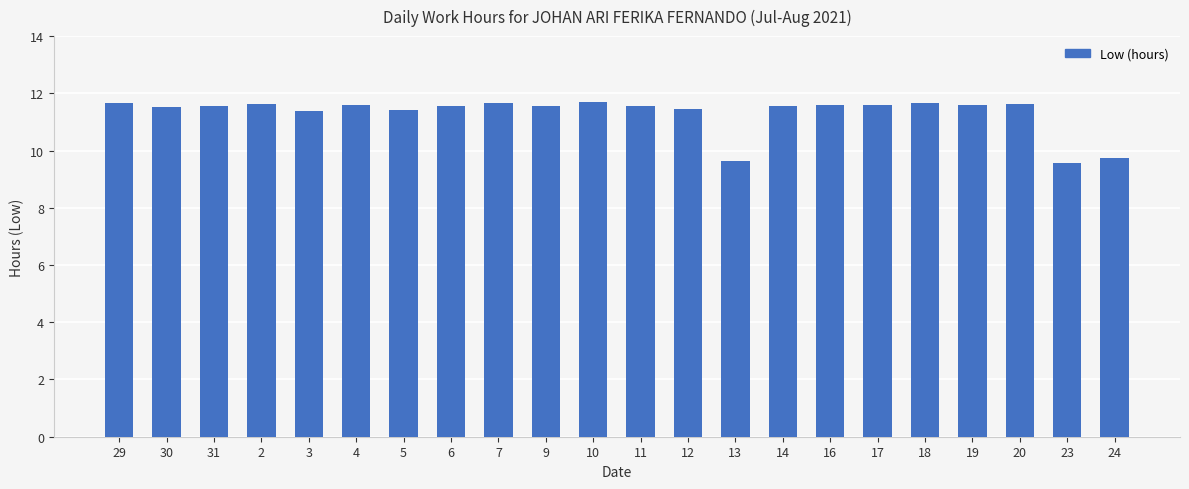

Are the bars grouped side by side (vs. stacked)?

No